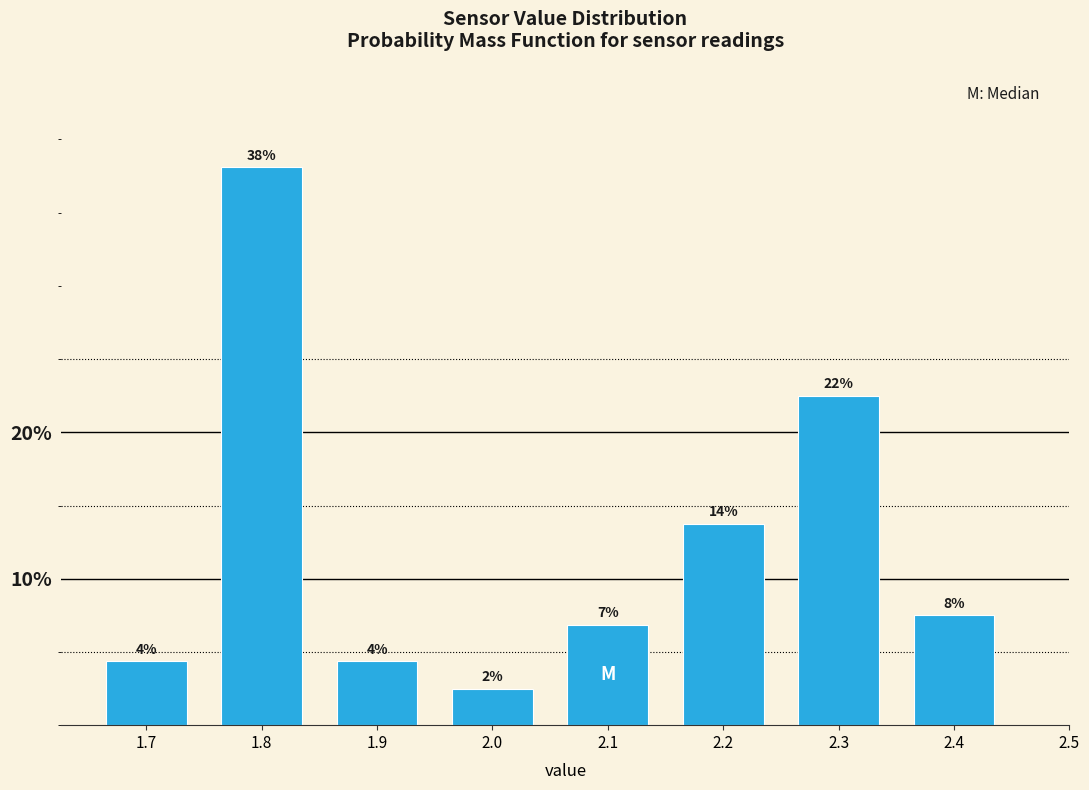

How many bars are there in total?

8